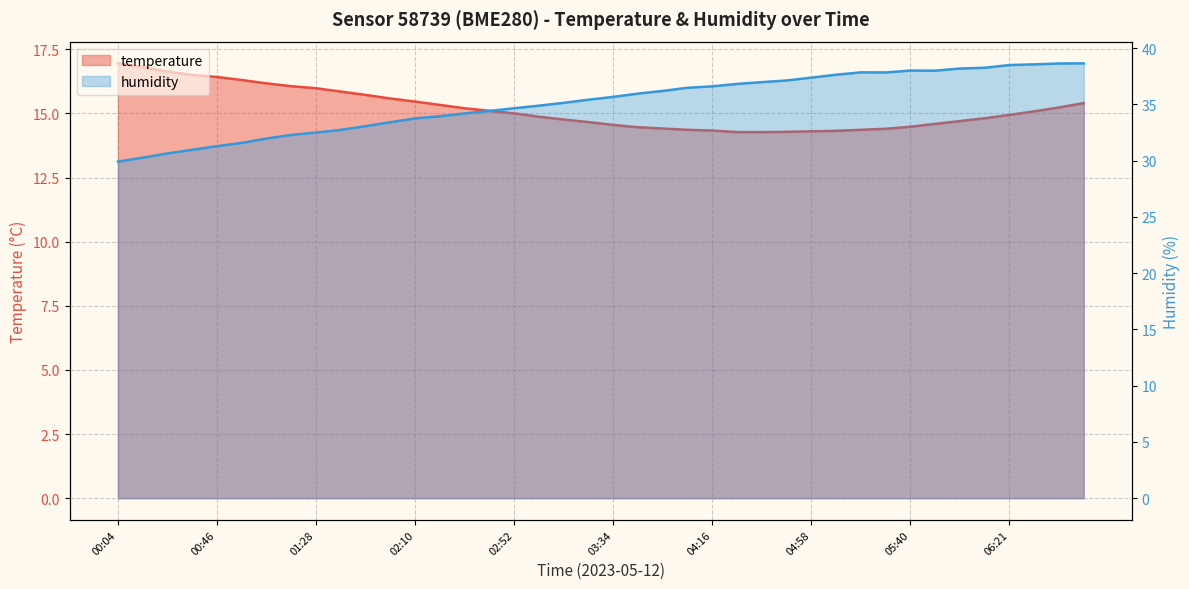

What are all the series names shown in the legend?

temperature, humidity